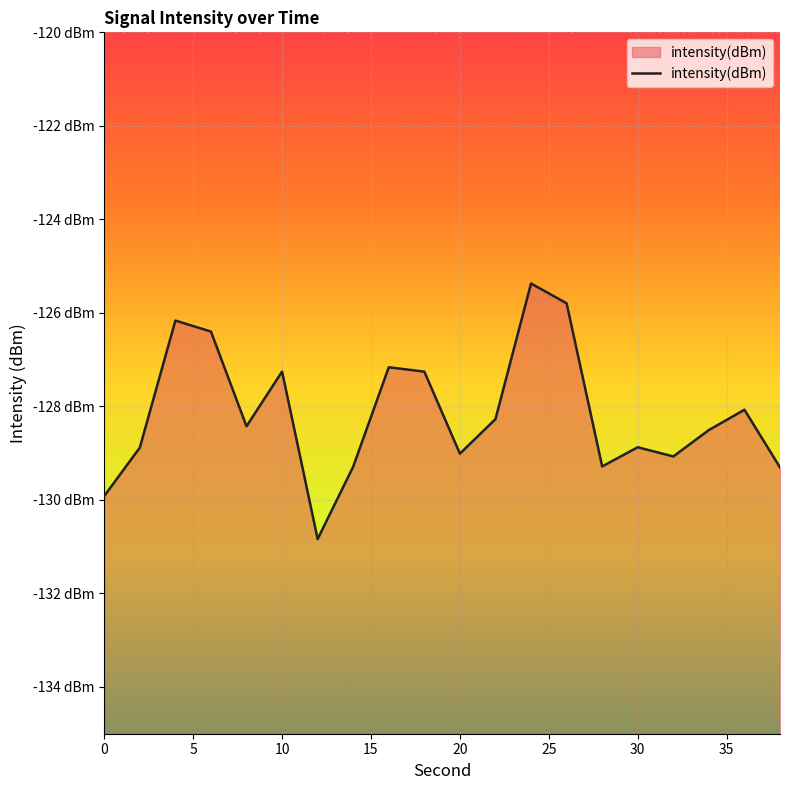

True or false: the data has more than 1 interior local peaks.

True